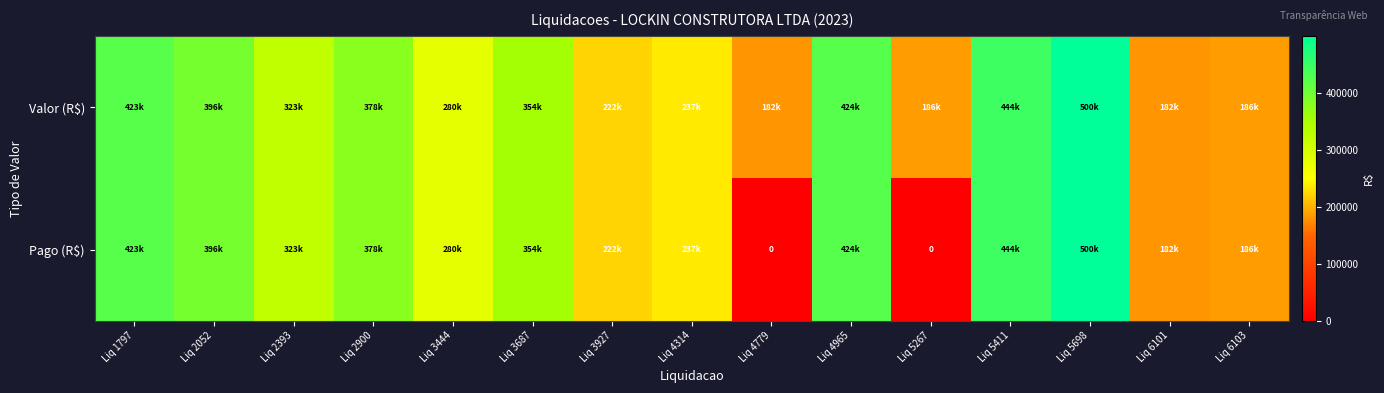

What is the total value across all series at Liq 2052?

791602.2